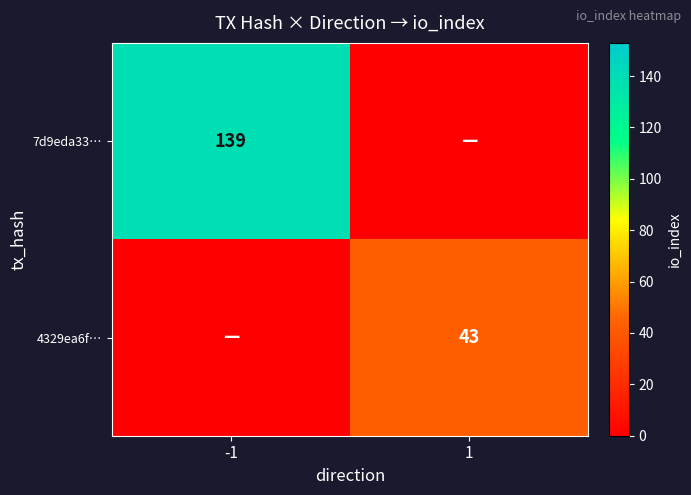

Which category has the highest value across all series?

-1